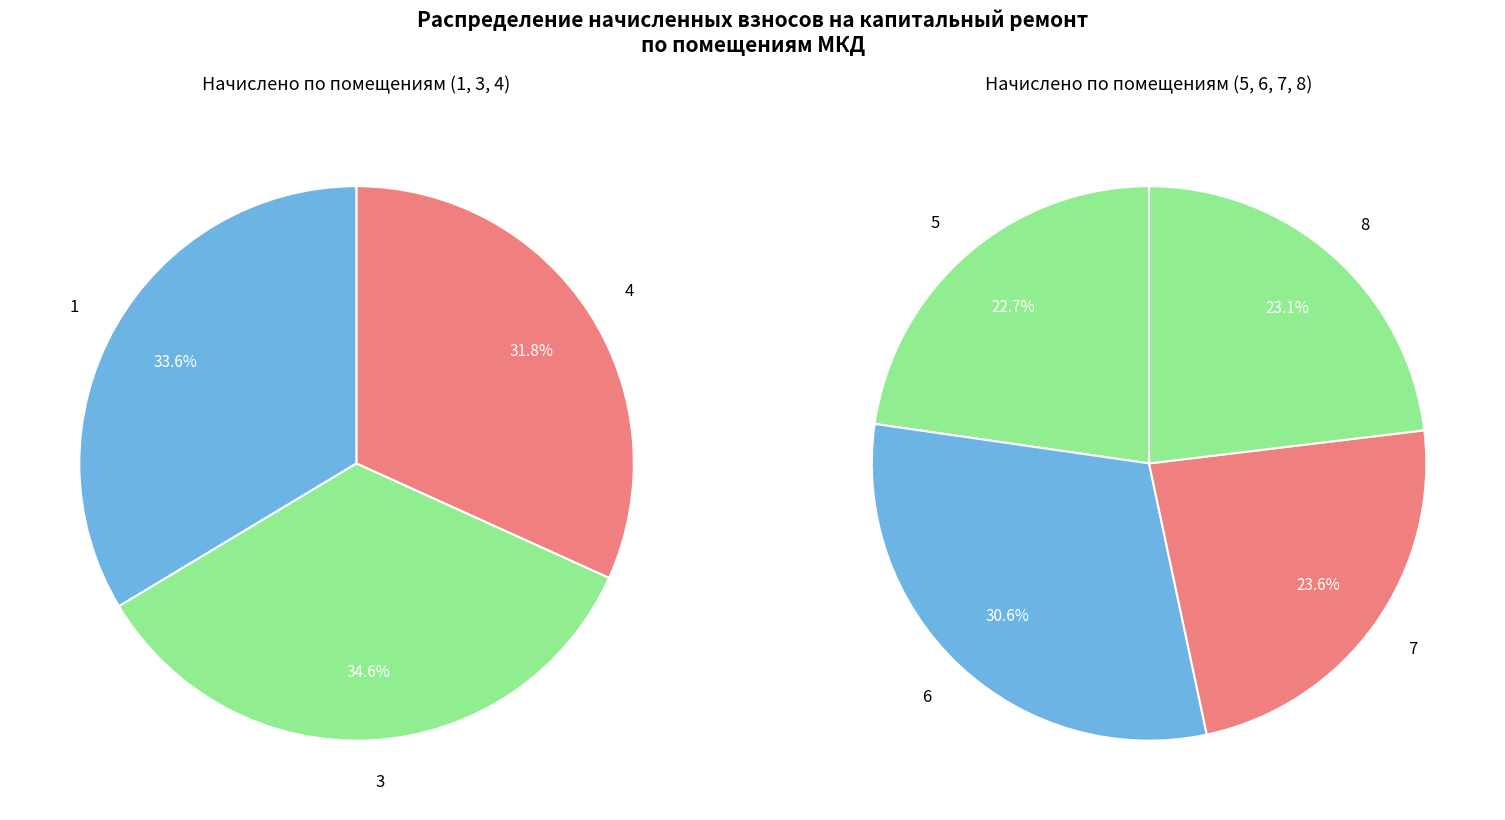

Is it true that 8 is 5% of the pie?

False